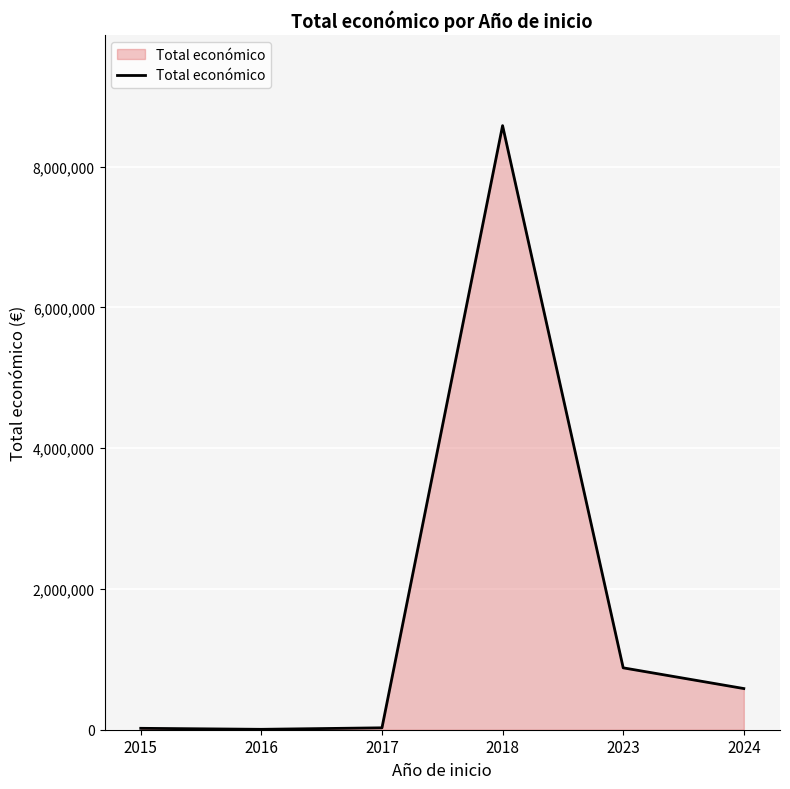

What is the difference between the second highest and minimum values?

873631